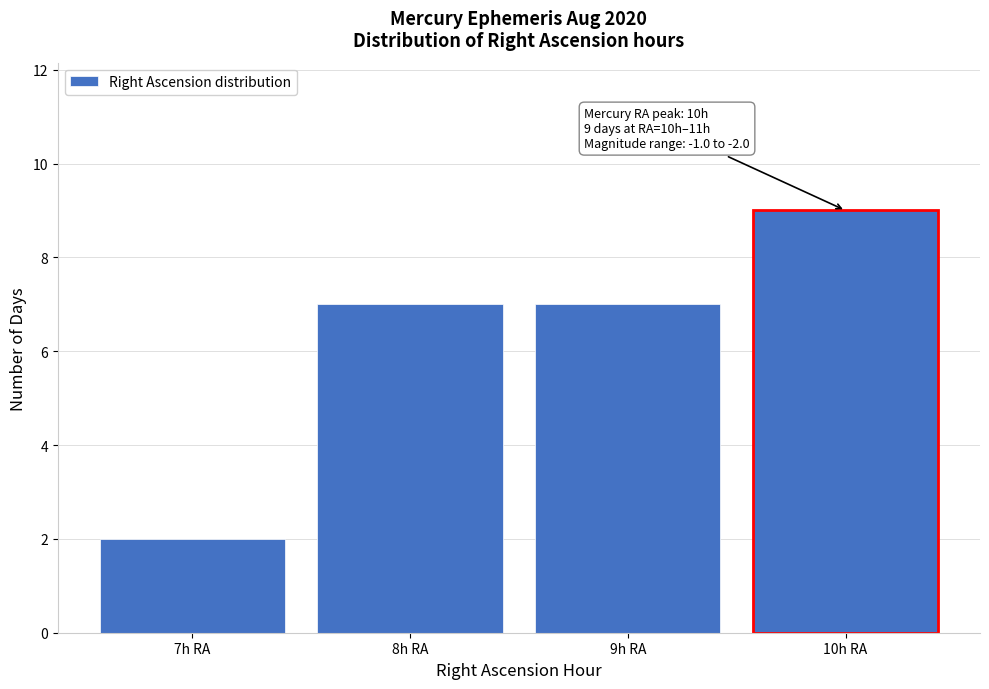

Reading left to right, what are all the values shown in this chart?

7h RA=2	8h RA=7	9h RA=7	10h RA=9